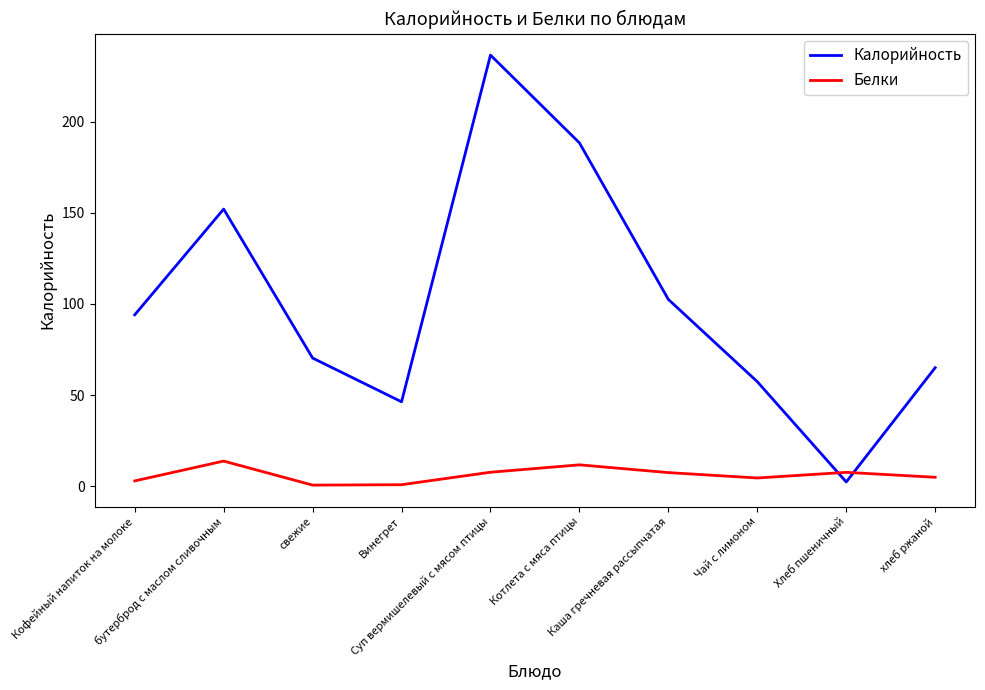

What is the maximum value shown in the chart?

236.5